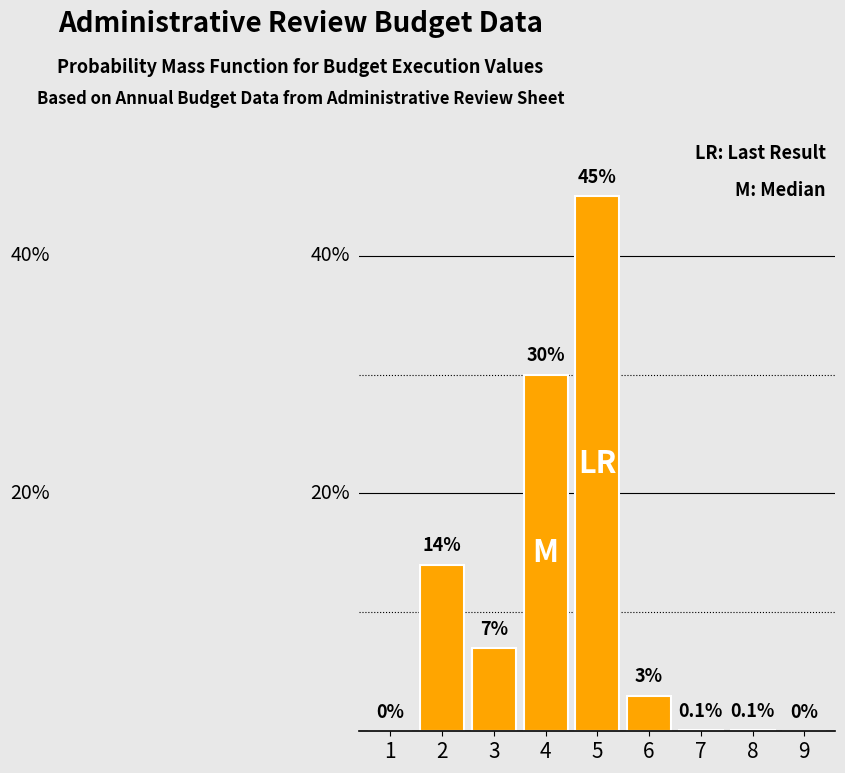

Reading left to right, transcribe all the data shown in this chart.

1=0.0	2=14.0	3=7.0	4=30.0	5=45.0	6=3.0	7=0.1	8=0.1	9=0.0